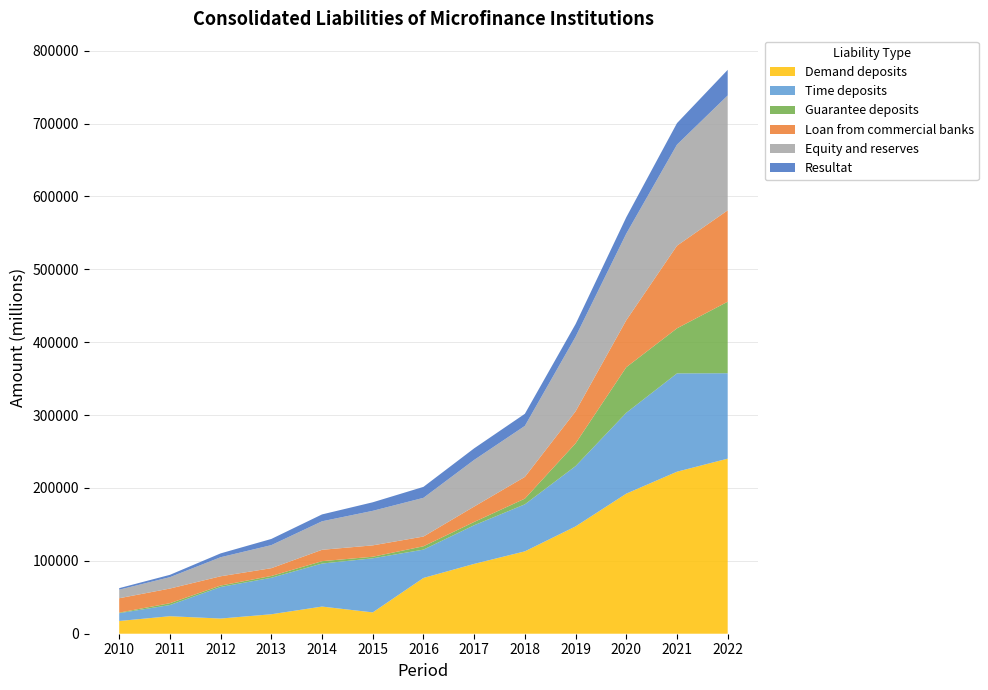

Reading left to right, list all the values displayed in this chart.

Demand deposits: 17477.2	24023.6	20835.7	26715.3	37258.6	29253.6	76525.8	95830.5	113035.0	147252.9	192209.8	222318.1	240216.4
Time deposits: 10707.7	15337.8	43326.7	50051.9	59038.1	74216.6	38875.4	53007.8	64527.3	82761.1	110965.1	134903.4	117234.0
Guarantee deposits: 774.1	2508.7	1939.2	2468.9	3260.0	2161.1	4589.6	4537.7	7802.8	31176.7	62498.7	61832.3	98119.1
Loan from commercial banks: 19735.6	20111.7	12709.8	10672.1	15591.7	15601.8	13345.8	21115.3	29806.7	43928.1	64503.3	113386.9	125378.5
Equity and reserves: 11708.0	15616.8	26146.1	31664.9	39132.2	47399.6	53129.6	63998.0	69995.8	102378.2	118812.7	138655.6	157619.5
Resultat: 2129.0	3200.0	5269.2	8468.6	9426.2	11709.3	15030.8	15875.8	16590.9	17349.5	22467.3	29494.5	35121.3